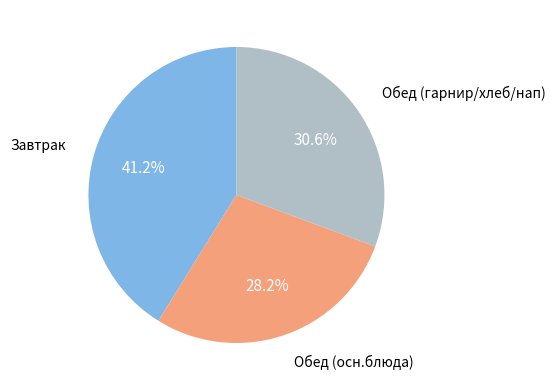

Between Обед (гарнир/хлеб/нап) and Завтрак, which is larger?

Завтрак